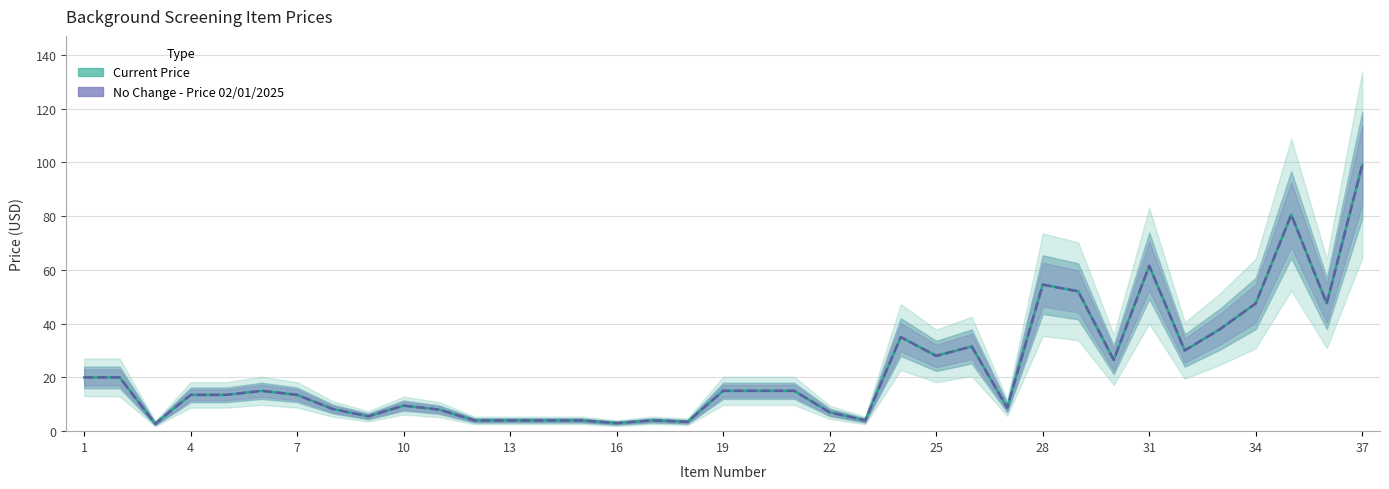

Which series has the widest spread of values?

Current Price